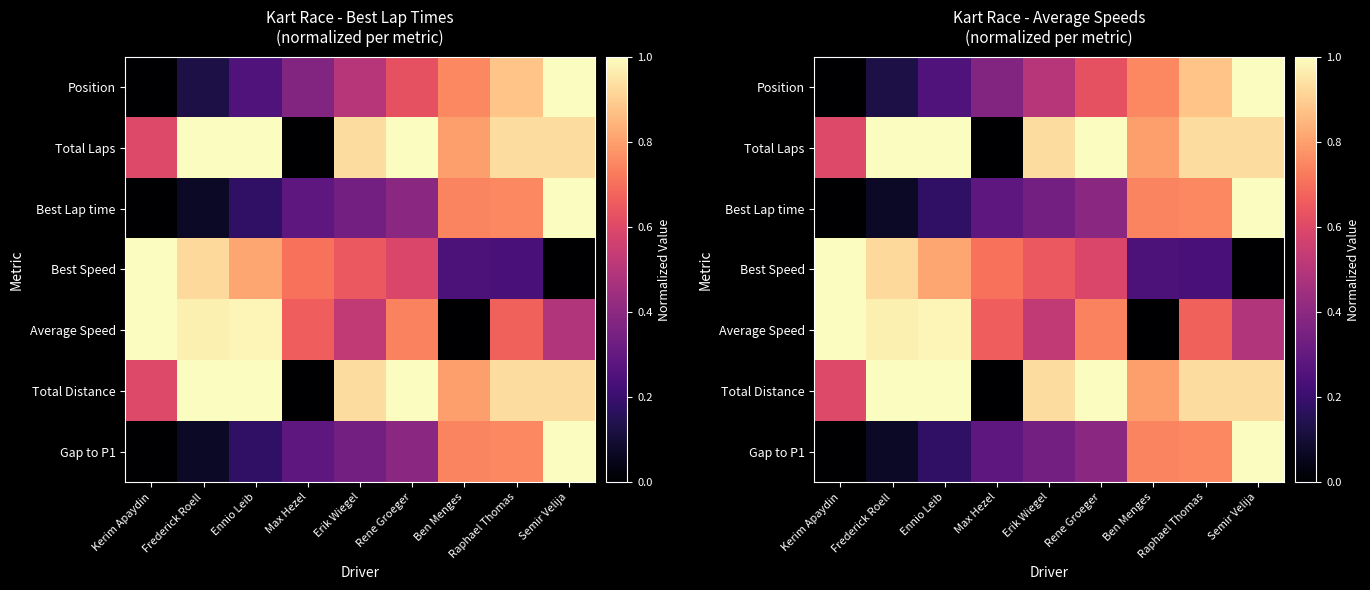

Read the Best Speed value at Raphael Thomas.

0.2